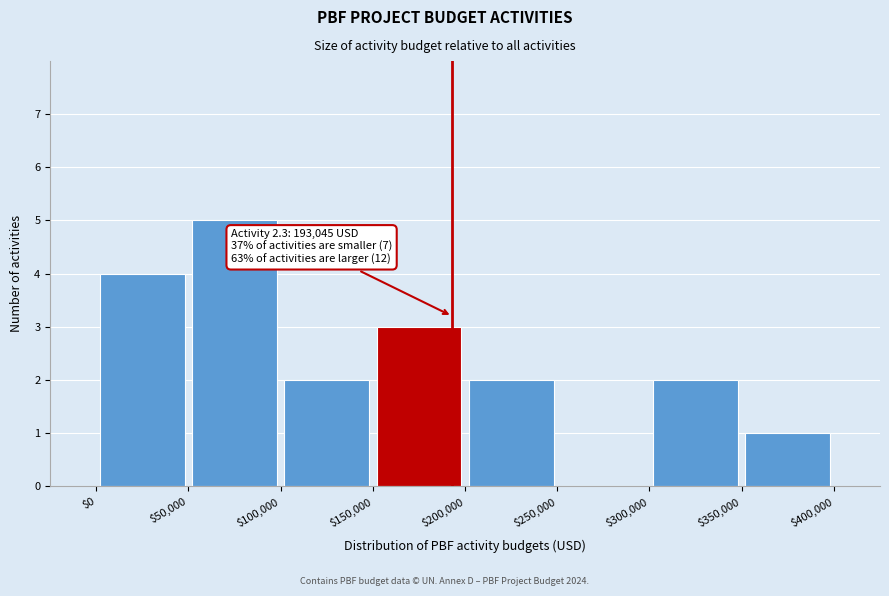

Which range on the x-axis has the tallest bar?

$50,000 to $100,000